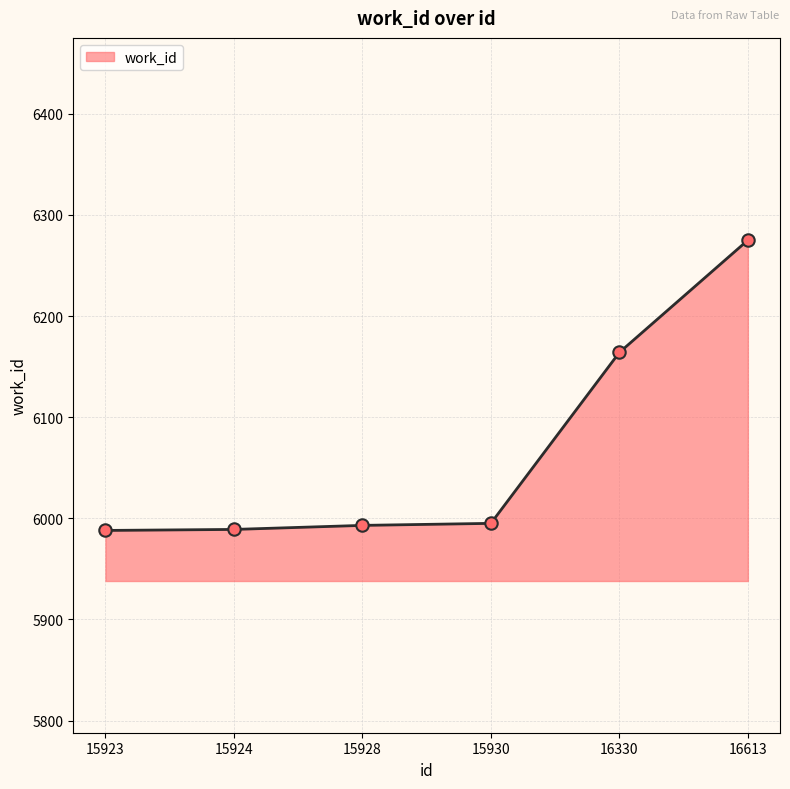

Between 15924 and 16330, which is larger?

16330